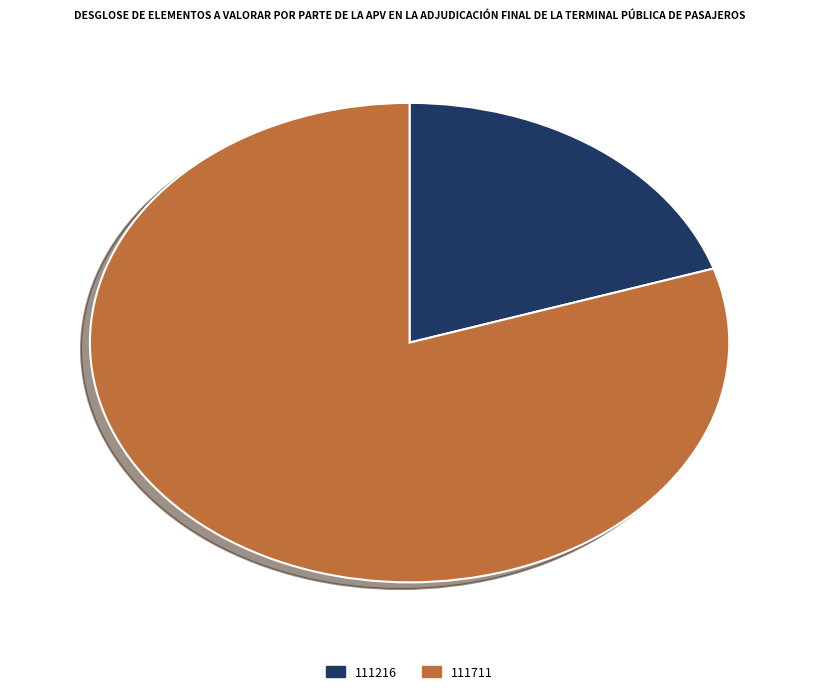

Which category accounts for the majority?

111711